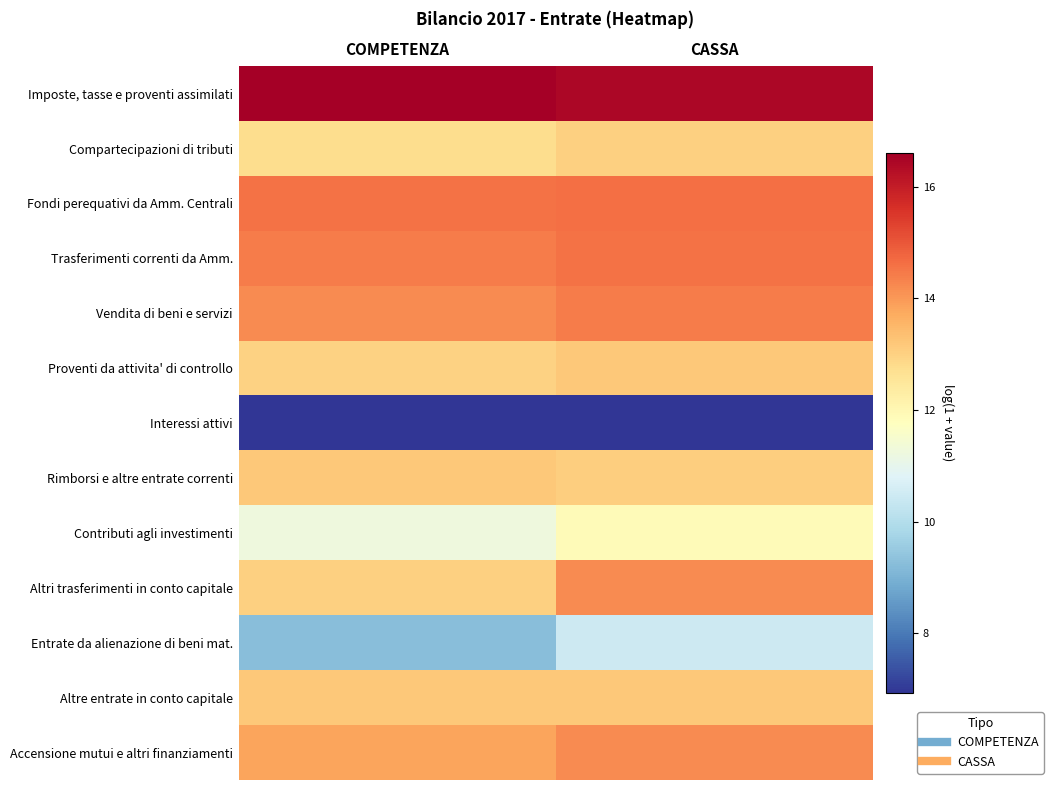

How many series are shown in this chart?

13